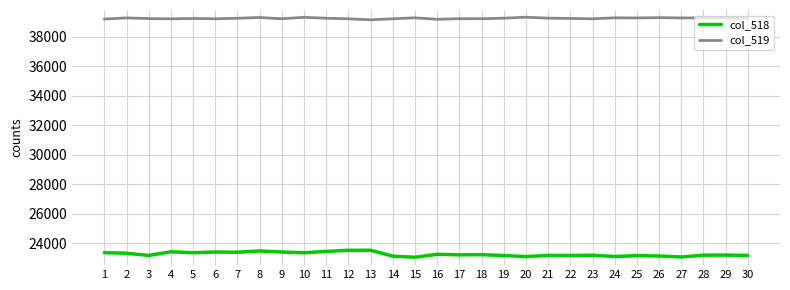

Is this an area chart (filled region under the line)?

No